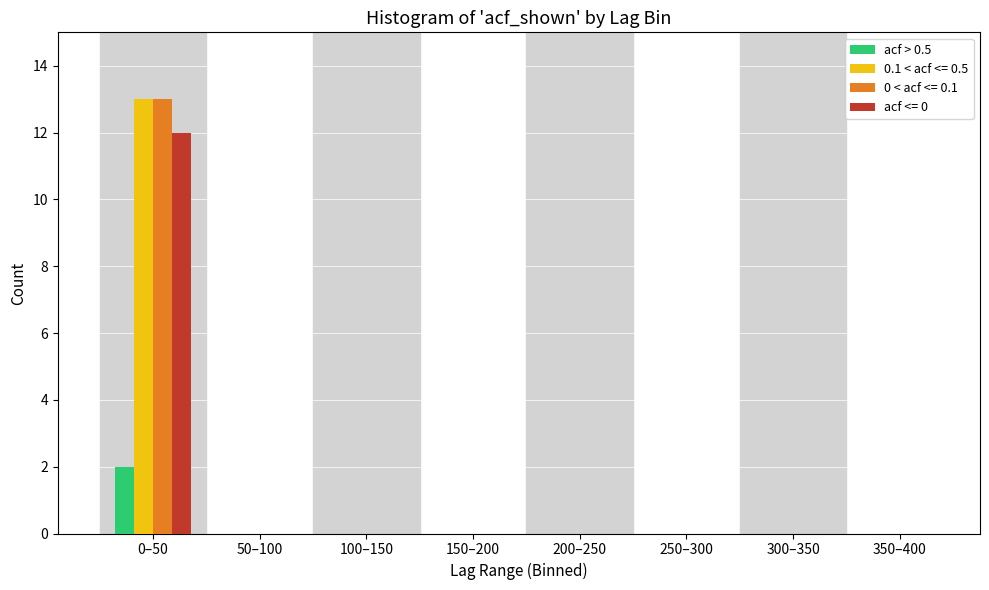

The acf > 0.5 series shows -1 at 50–100. True or false?

False